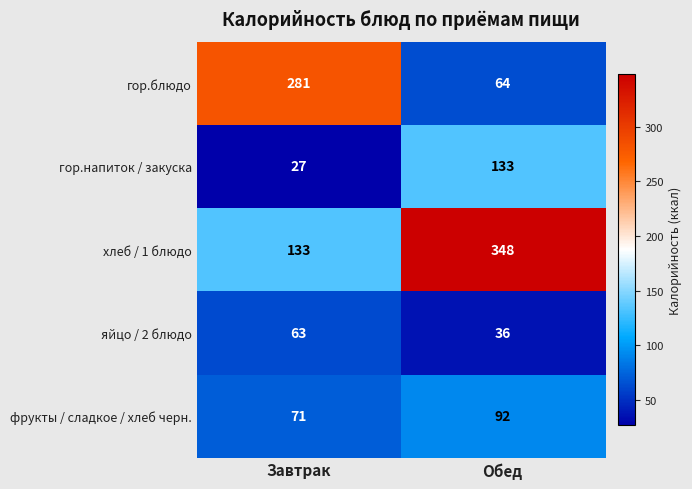

At which category does the chart reach its minimum across all series?

Завтрак